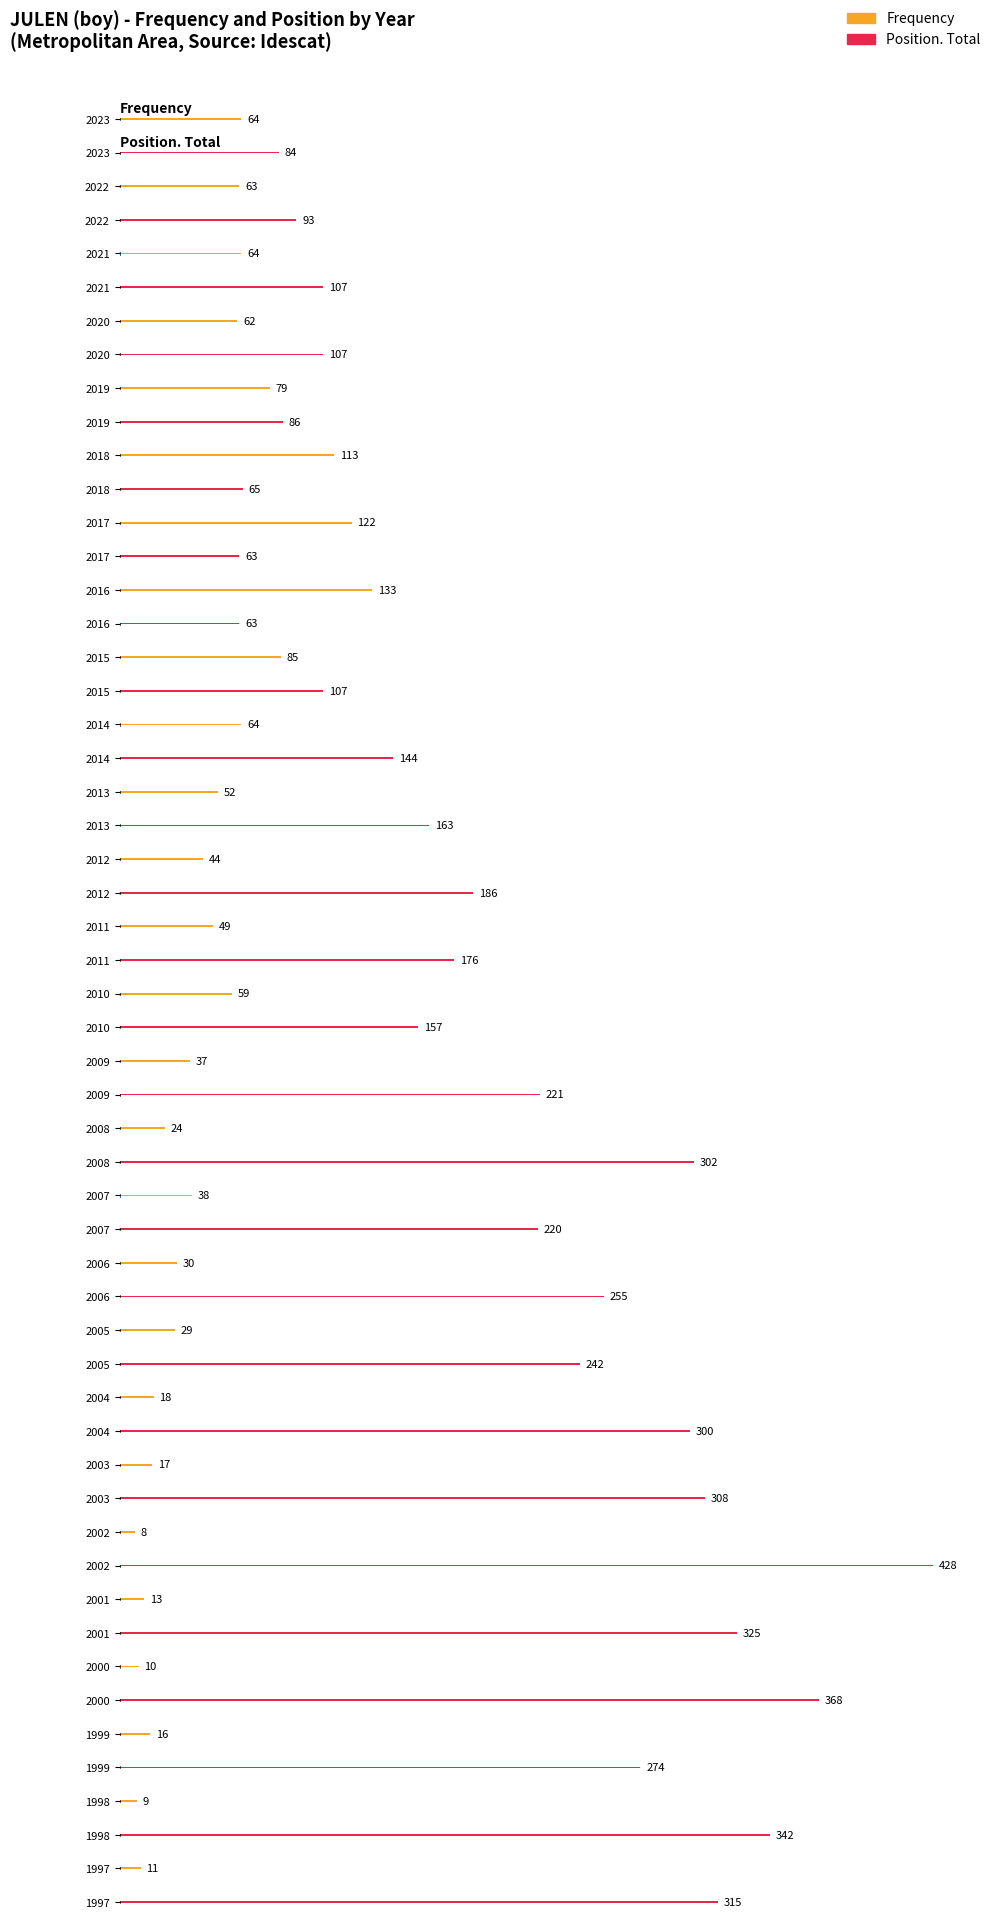

How many bars are there in each group?

2